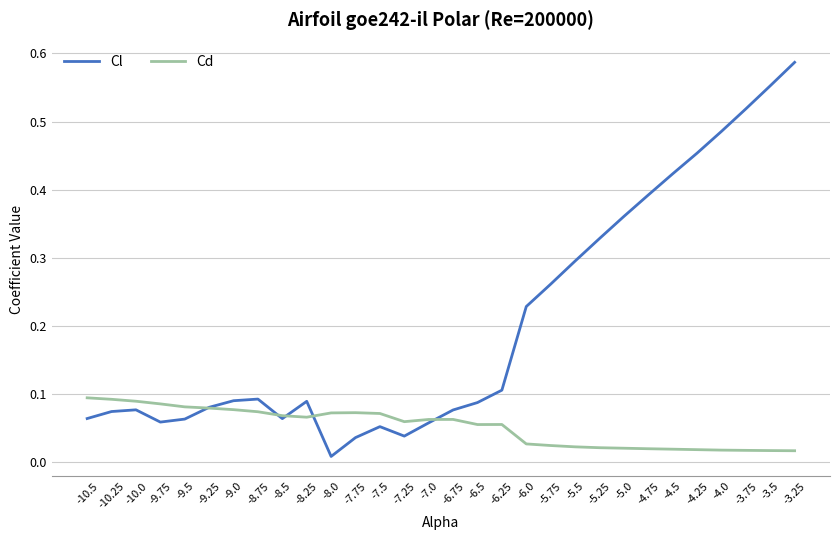

What position from the right is -5.5?

10